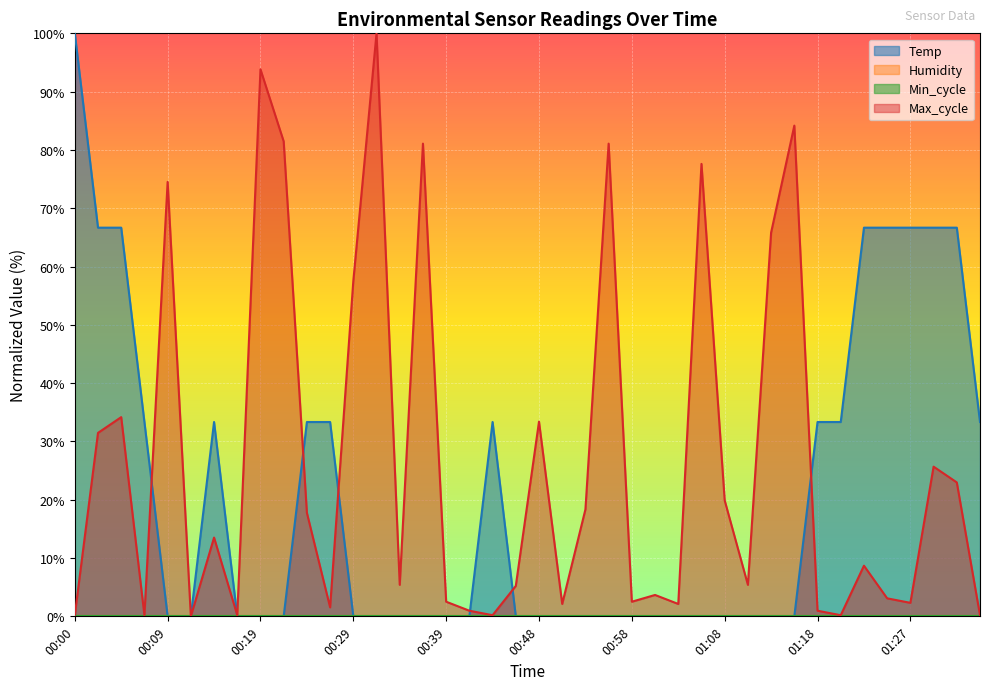

Where is Temp nearest to the value 50?

00:02